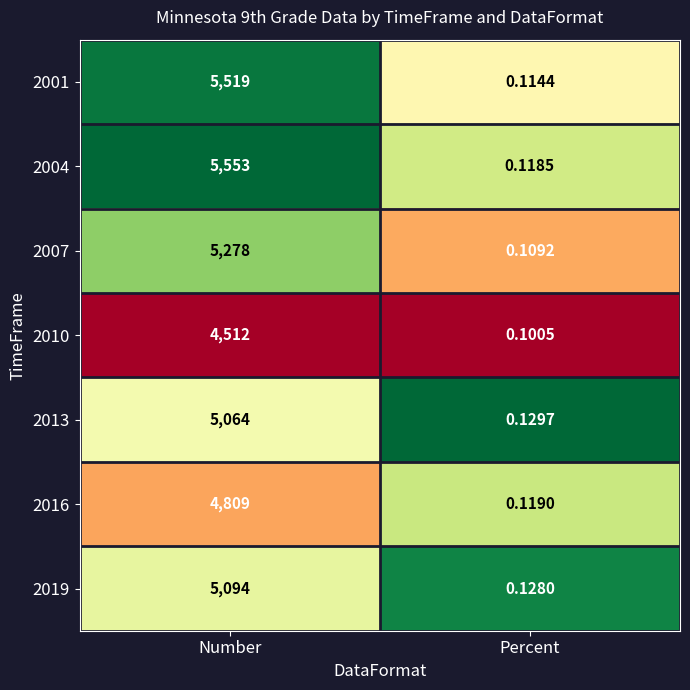

Where is 2010 nearest to the value 2256?

Percent